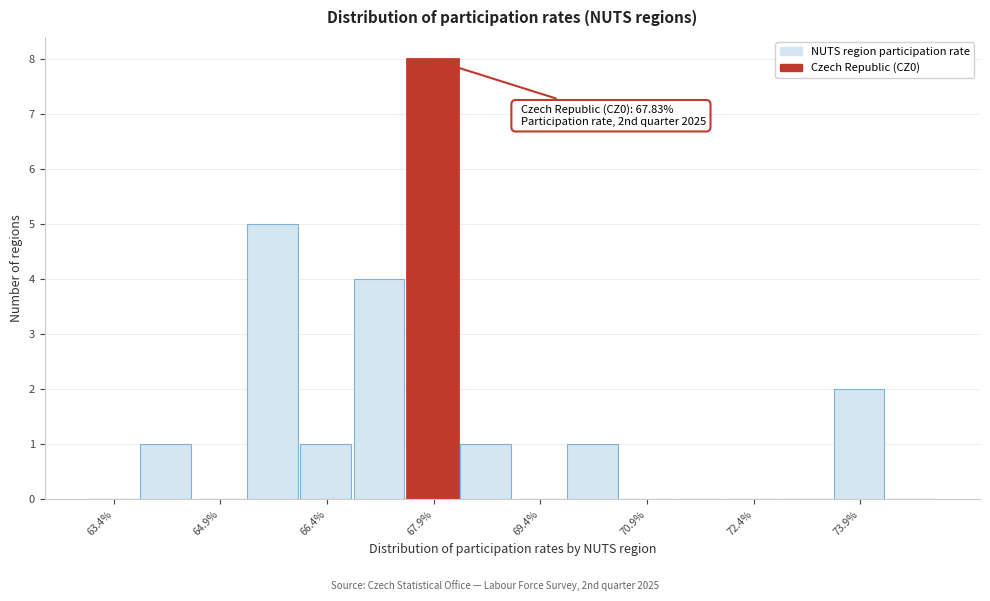

Around what value on the x-axis is the tallest bar? Give the approximate position of its centre, as read against the axis.

67.8